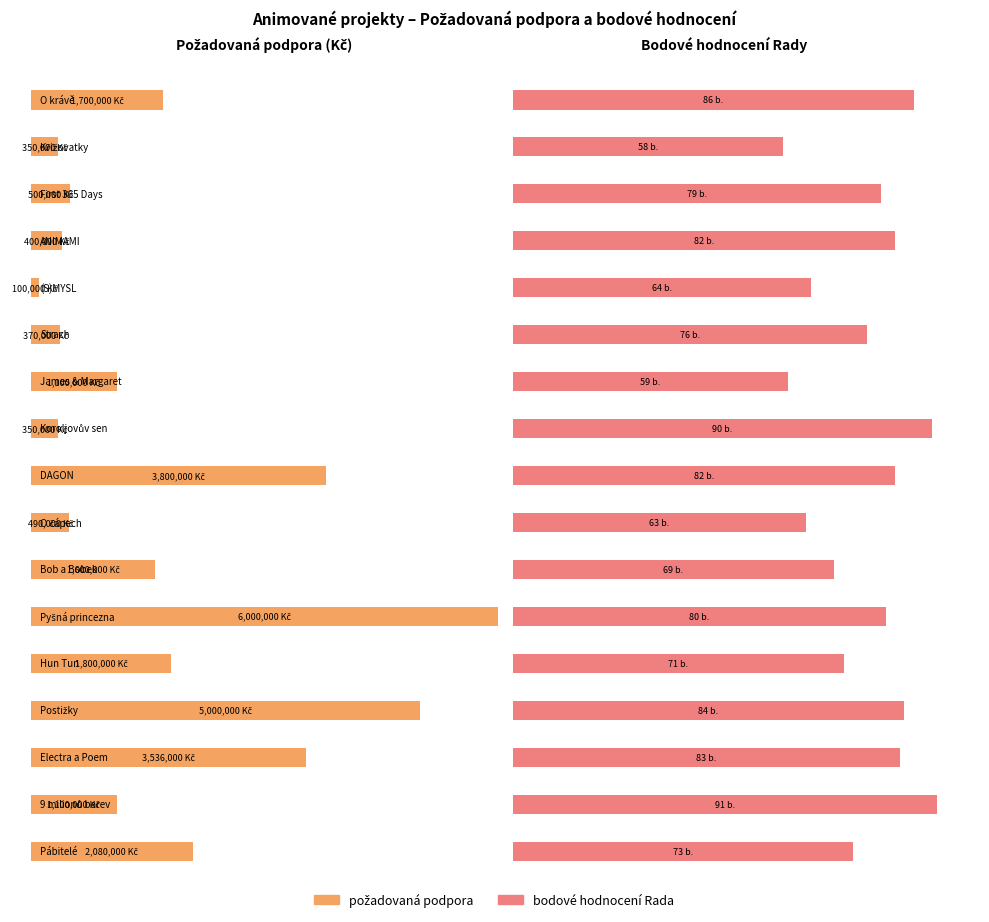

What is the label of the 15th bar from the left?

Electra a Poem